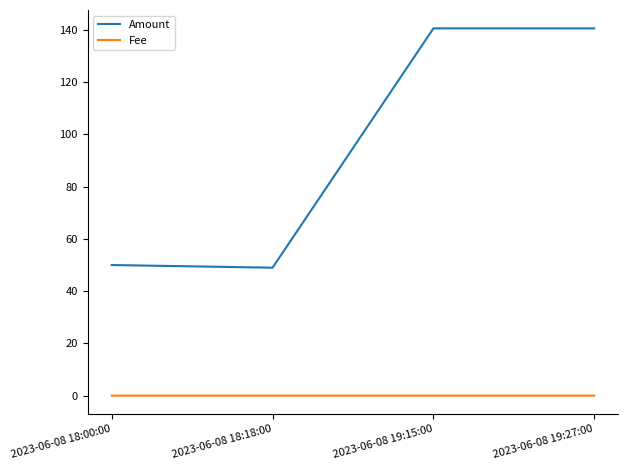

True or false: Fee has more than 2 points higher than both neighbors.

False